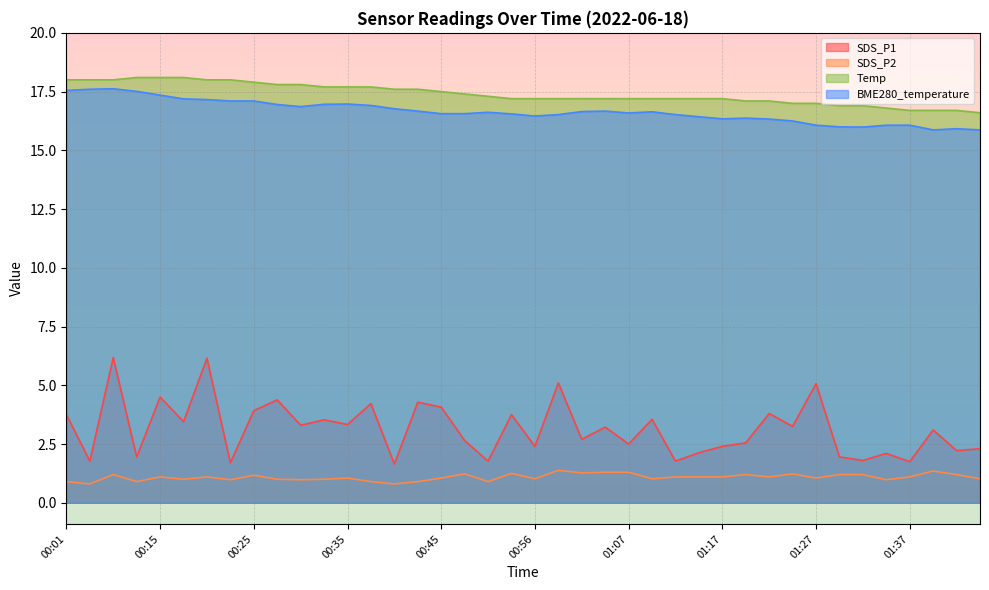

At which label does SDS_P1 reach its peak?

00:07